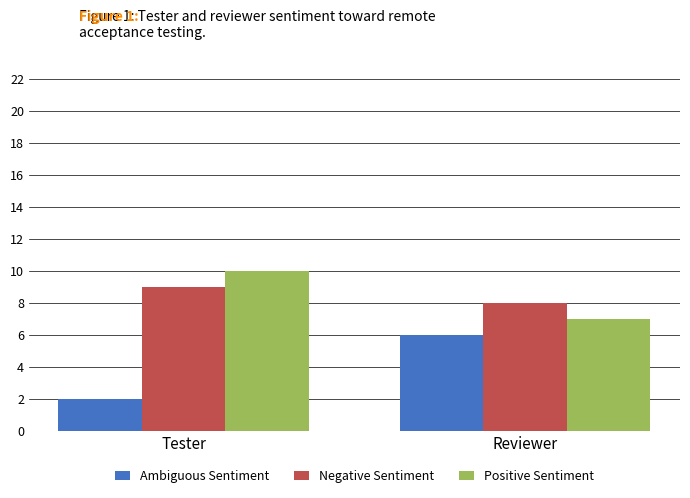

Reading right to left, list all the values displayed in this chart.

Ambiguous Sentiment: Reviewer=6	Tester=2
Negative Sentiment: Reviewer=8	Tester=9
Positive Sentiment: Reviewer=7	Tester=10